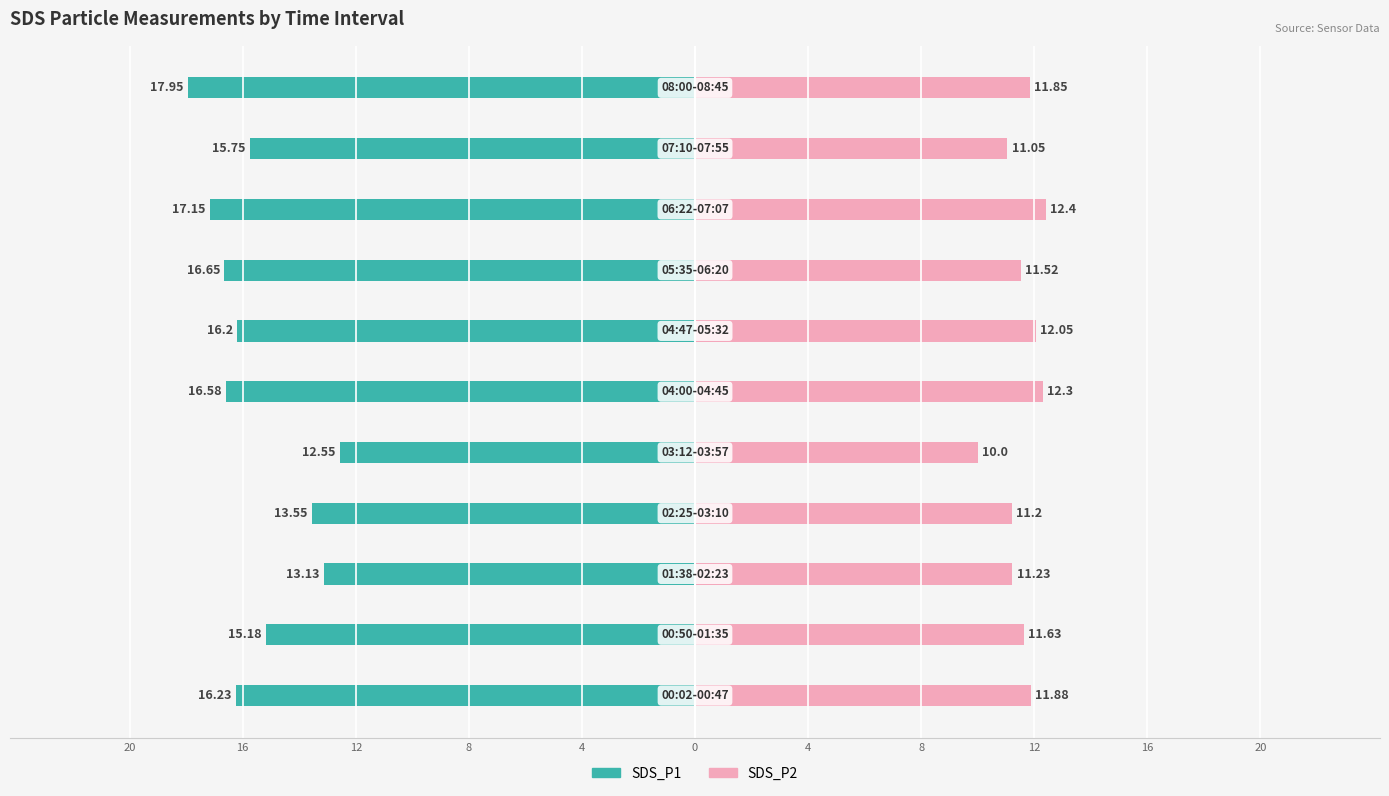

How many data points in SDS_P2 are above 11?

10